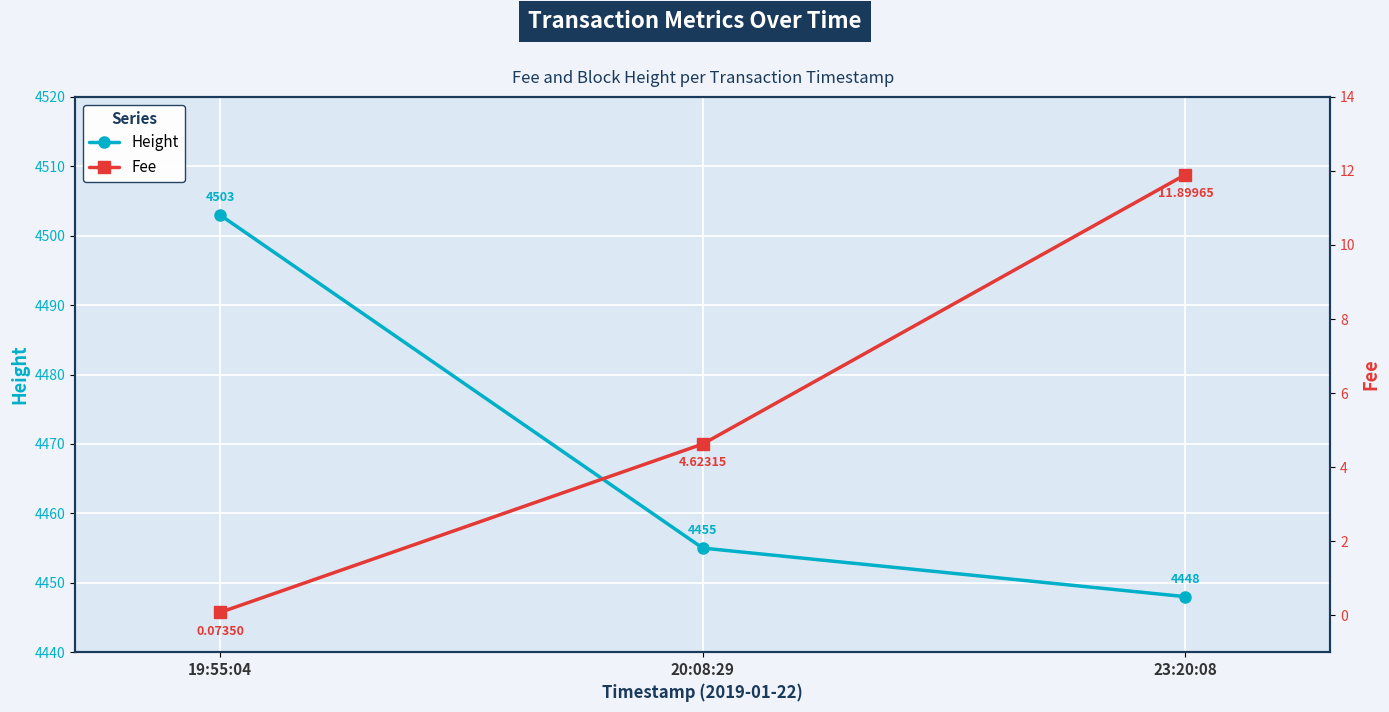

Which category has the lowest value across all series?

19:55:04